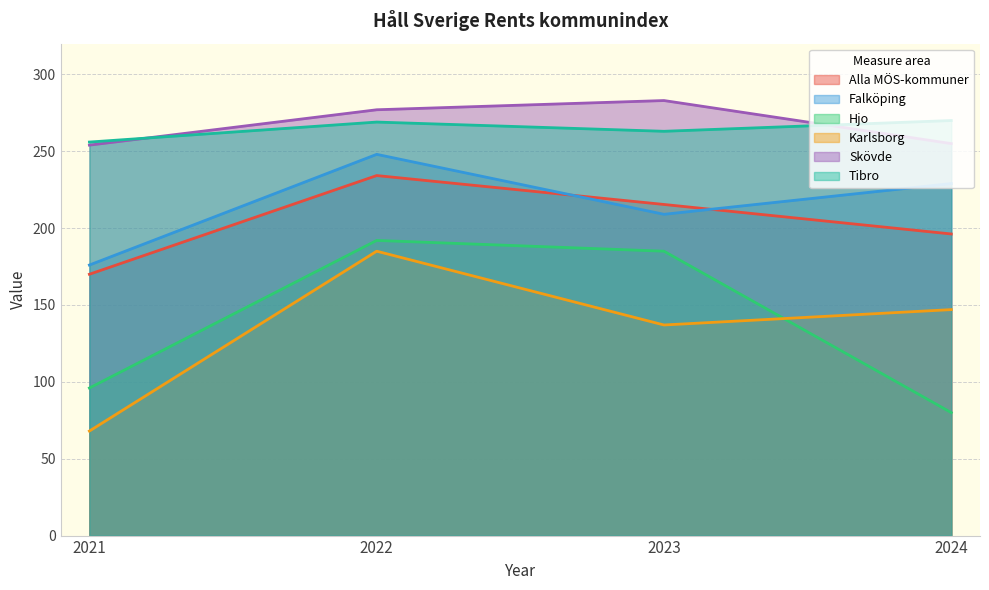

At which label is Hjo closest to 136?

2021